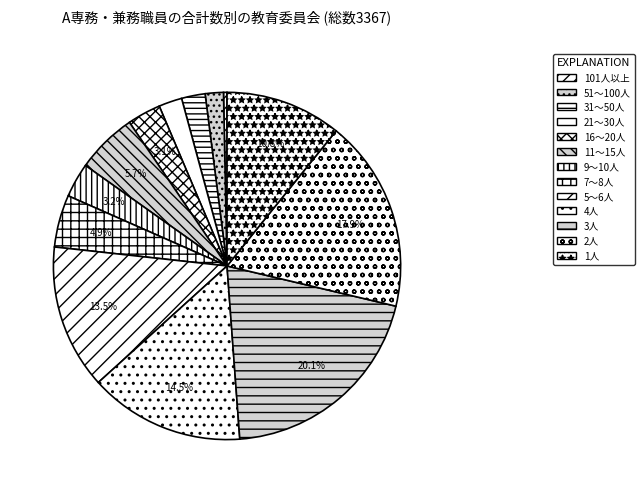

What is the ratio of the value at 16～20人 to the value at 51～100人?

1.8